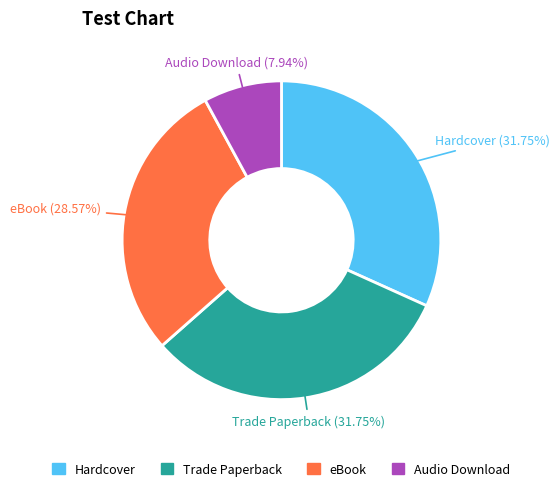

To the nearest percent, what is the average slice percentage?

25%